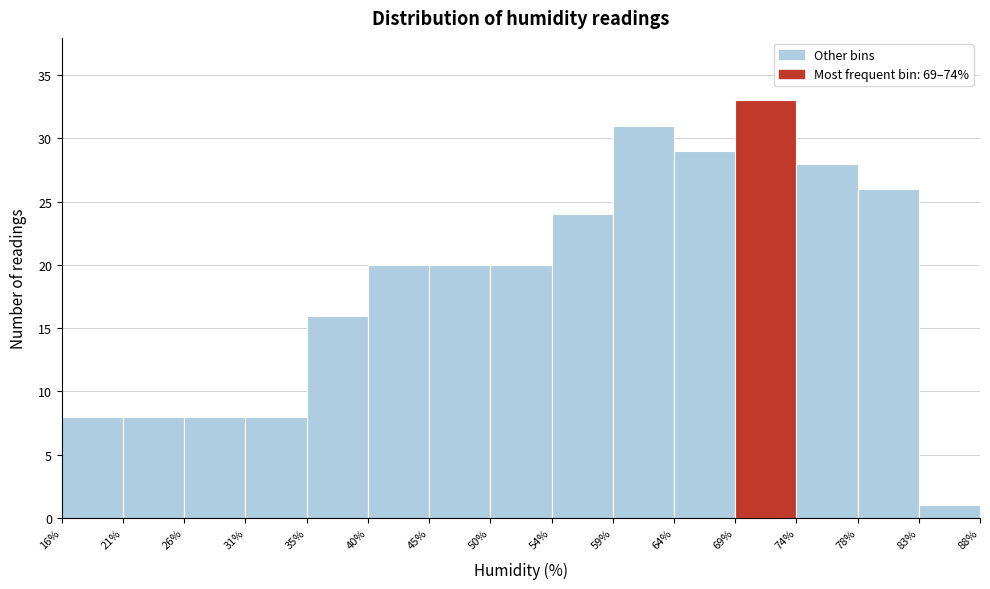

Which range on the x-axis has the tallest bar?

69% to 74%